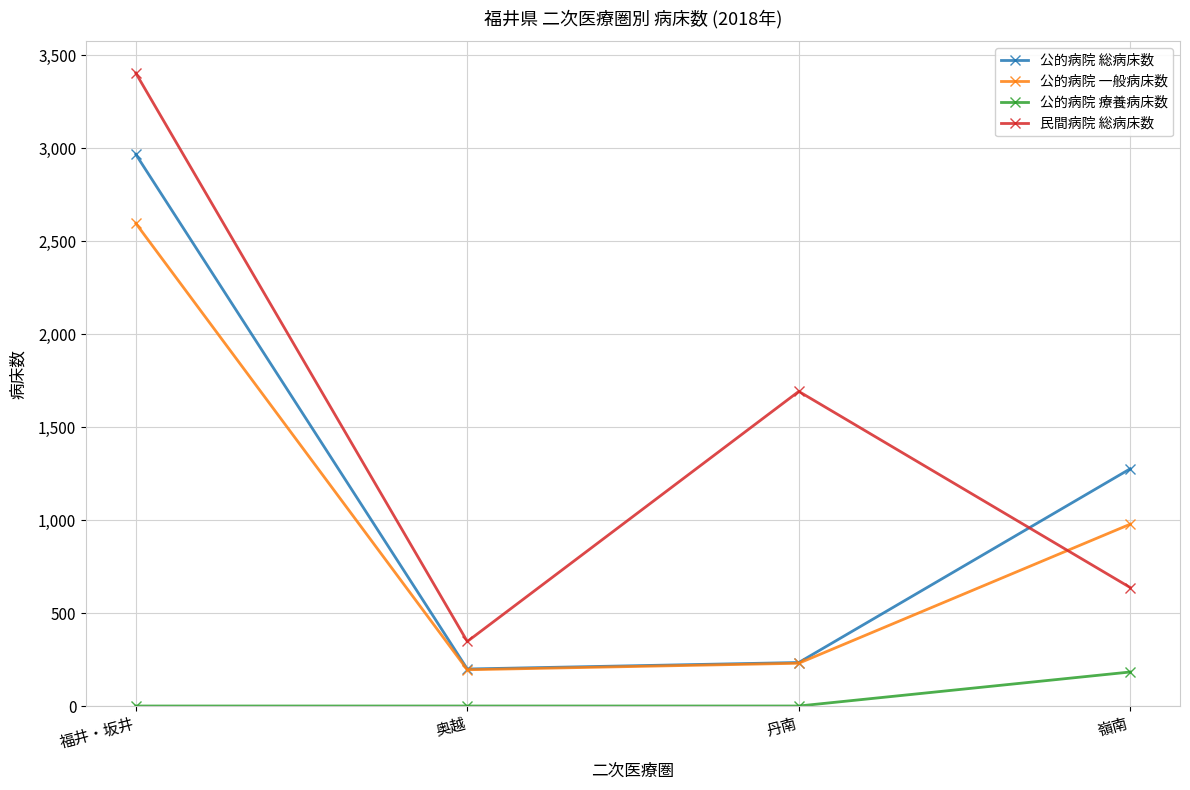

The 公的病院 一般病床数 series shows 341 at 嶺南. True or false?

False